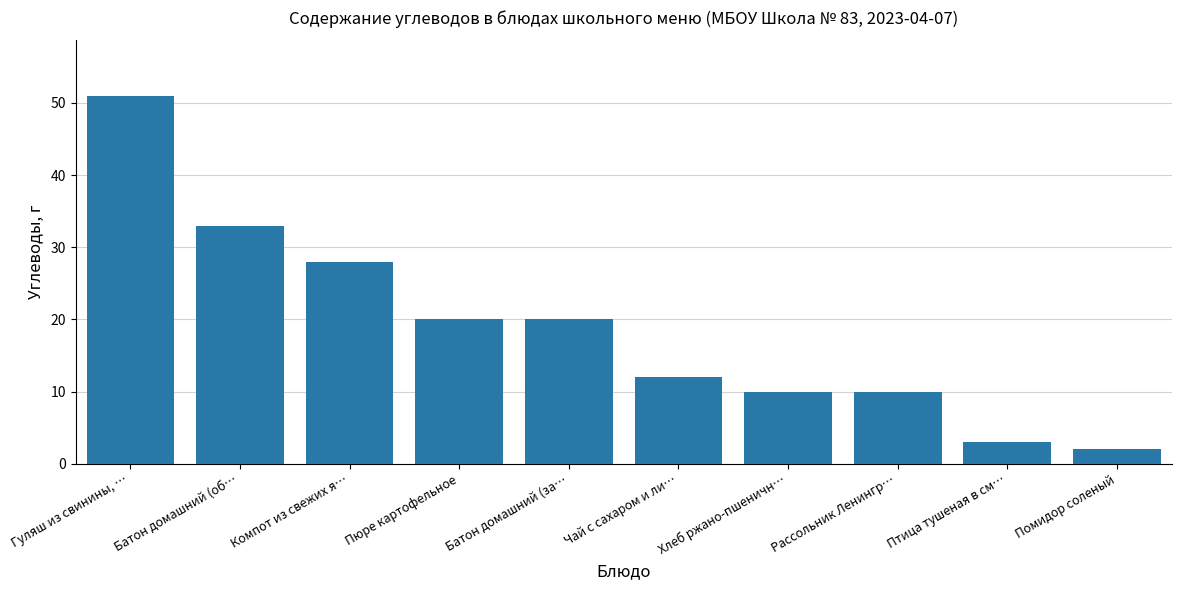

The value at Хлеб ржано-пшеничн… is 5. True or false?

False